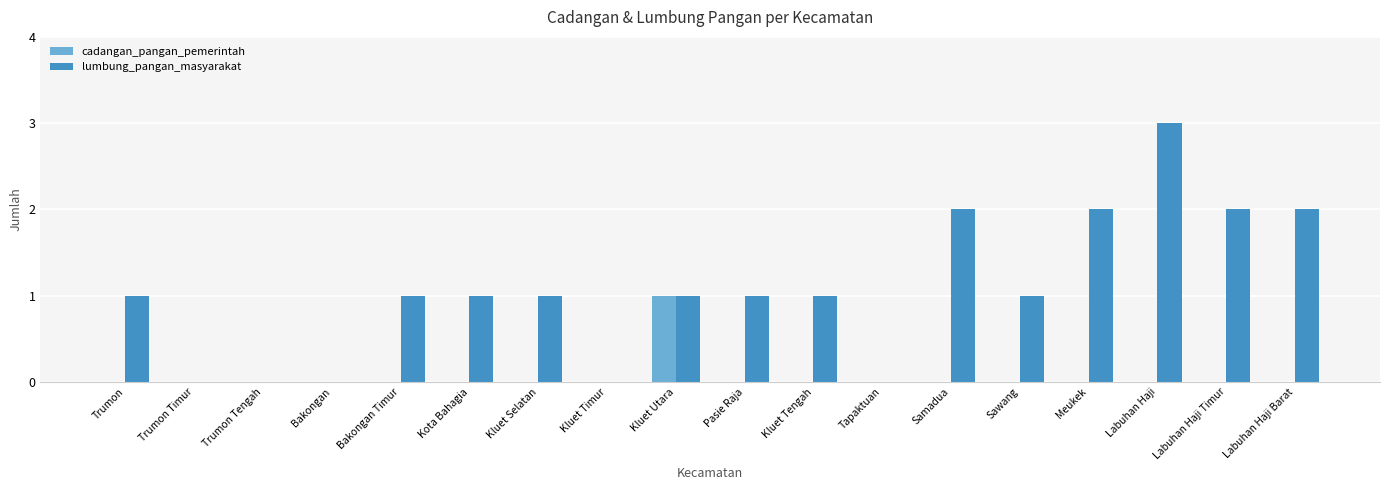

What is the maximum value shown in the chart?

3